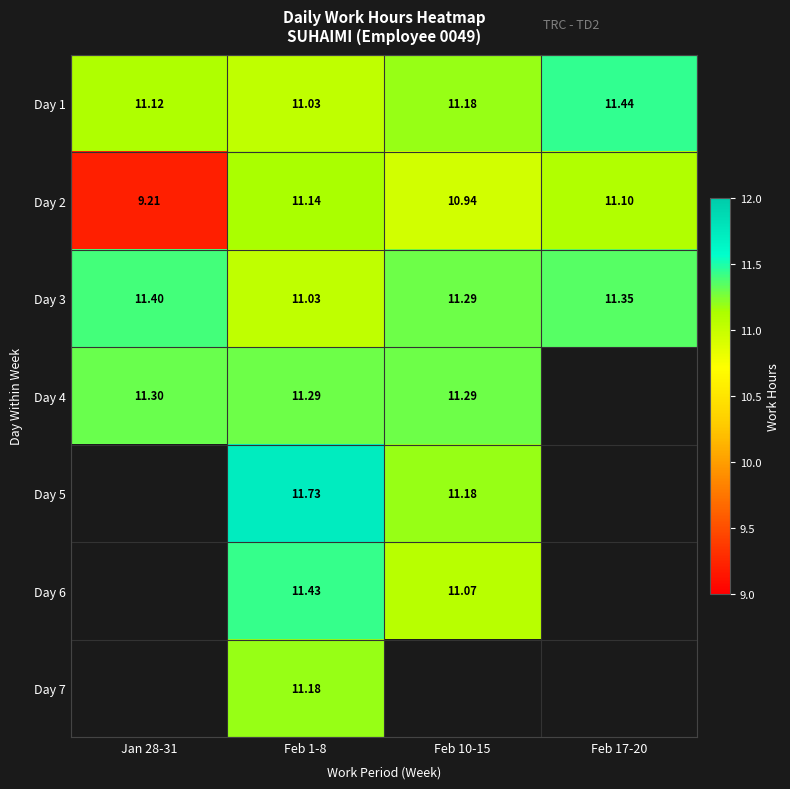

List the labels in order of Day 1 value, largest first.

Feb 17-20, Feb 10-15, Jan 28-31, Feb 1-8